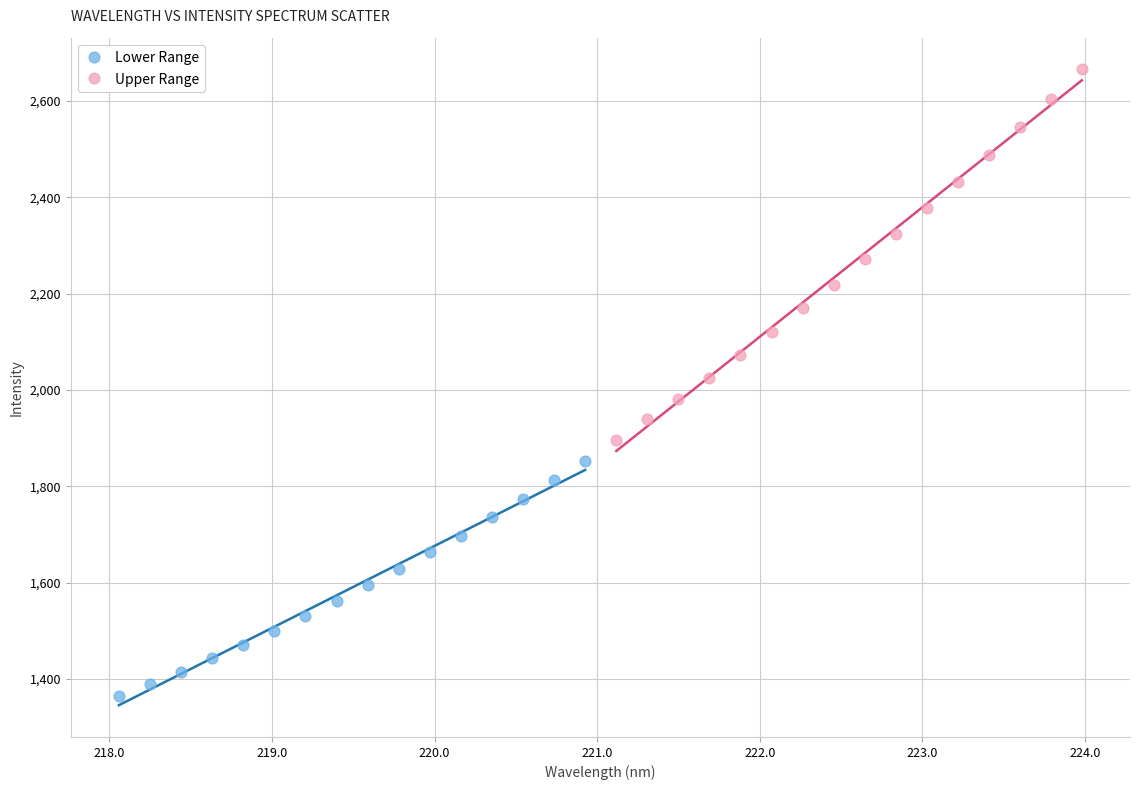

Which series has the widest spread of Y values?

Upper Range